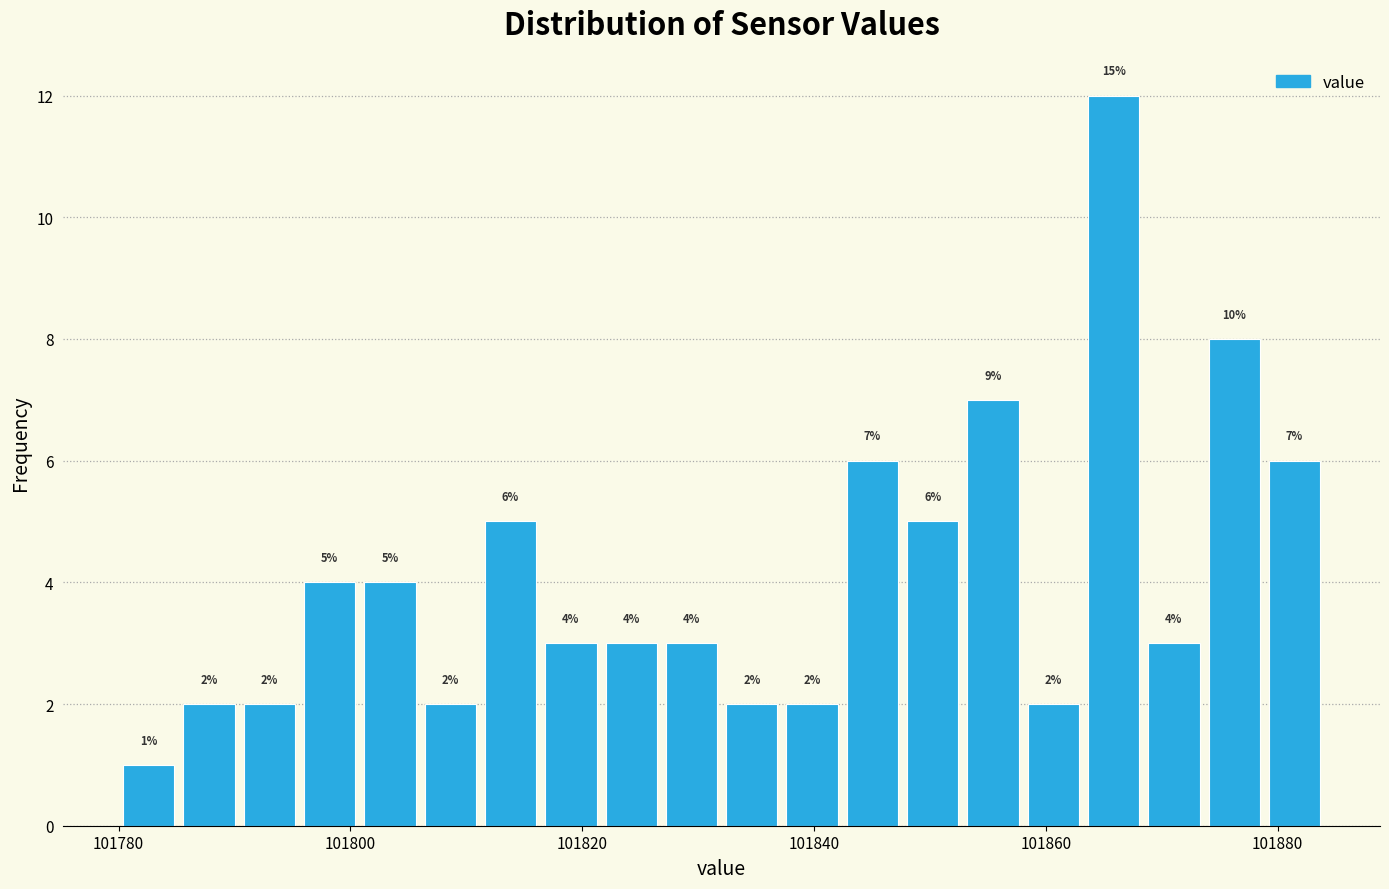

Around what value on the x-axis is the tallest bar? Give the approximate position of its centre, as read against the axis.

101866